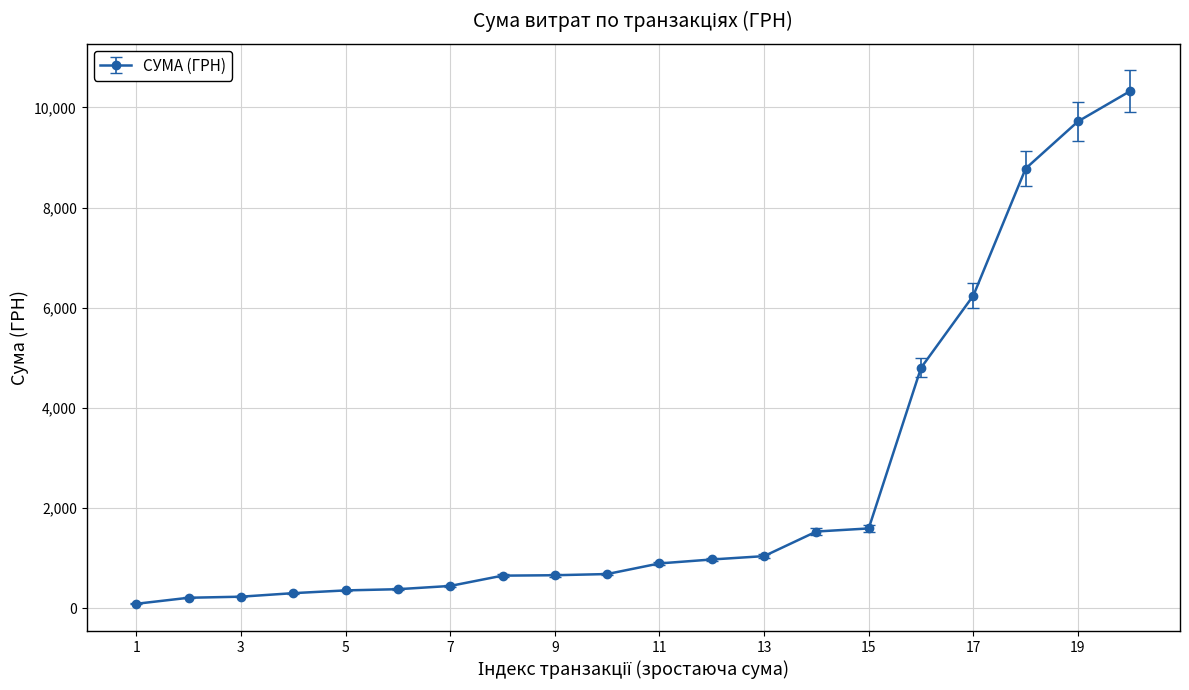

What is the difference between the second highest and second lowest values?

9516.0